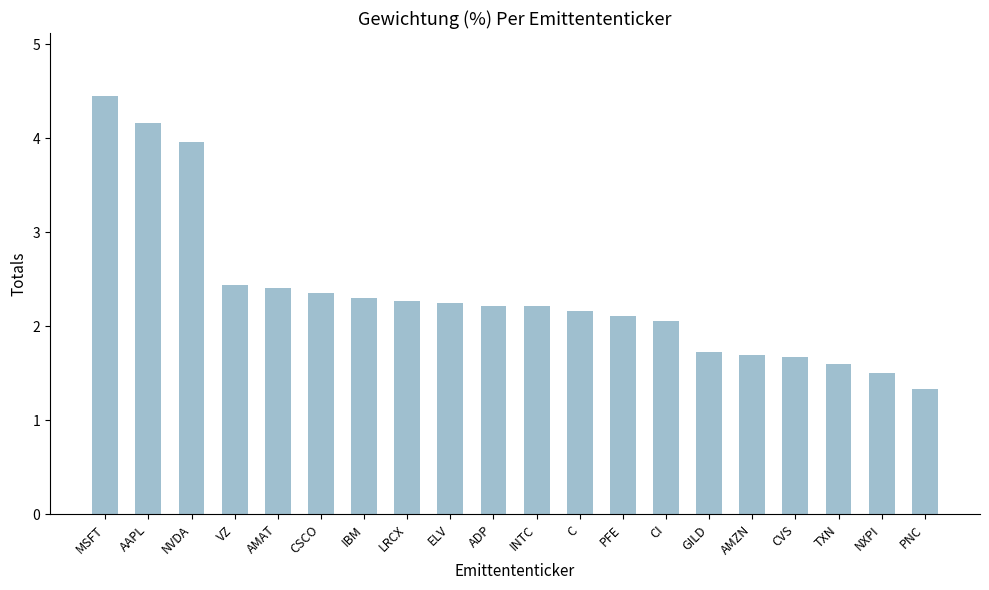

What is the difference between the second highest and minimum values?

2.8